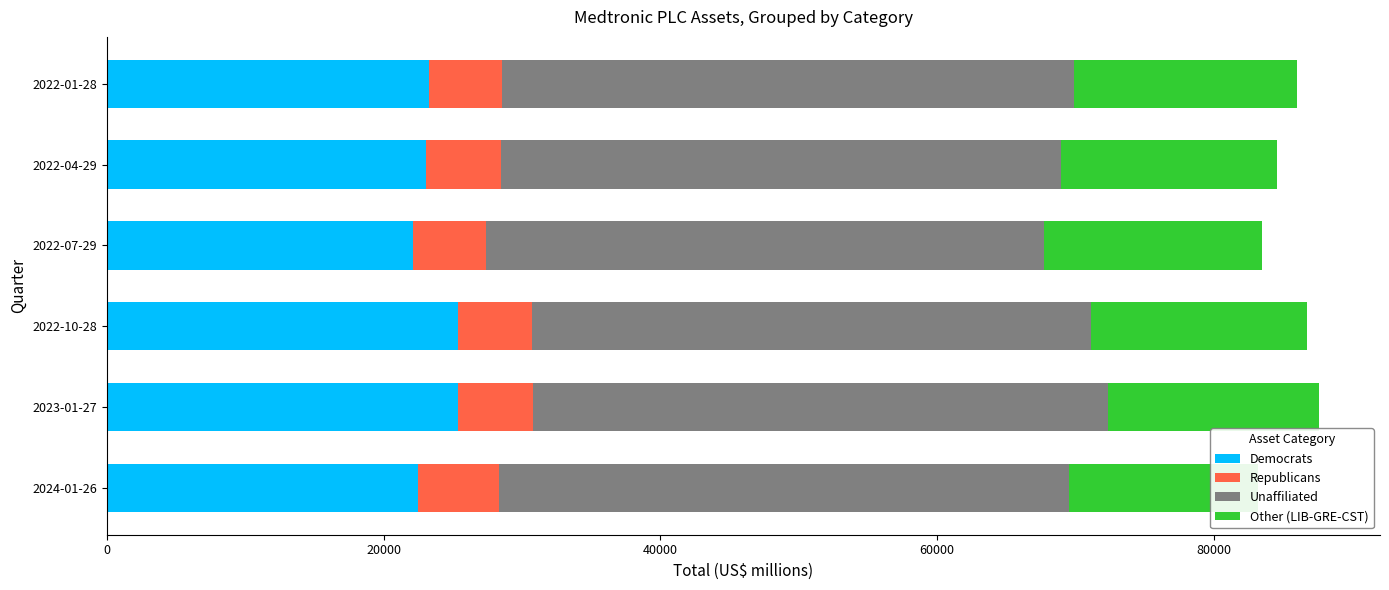

The value of Other (LIB-GRE-CST) at 2022-10-28 is 26234. True or false?

False